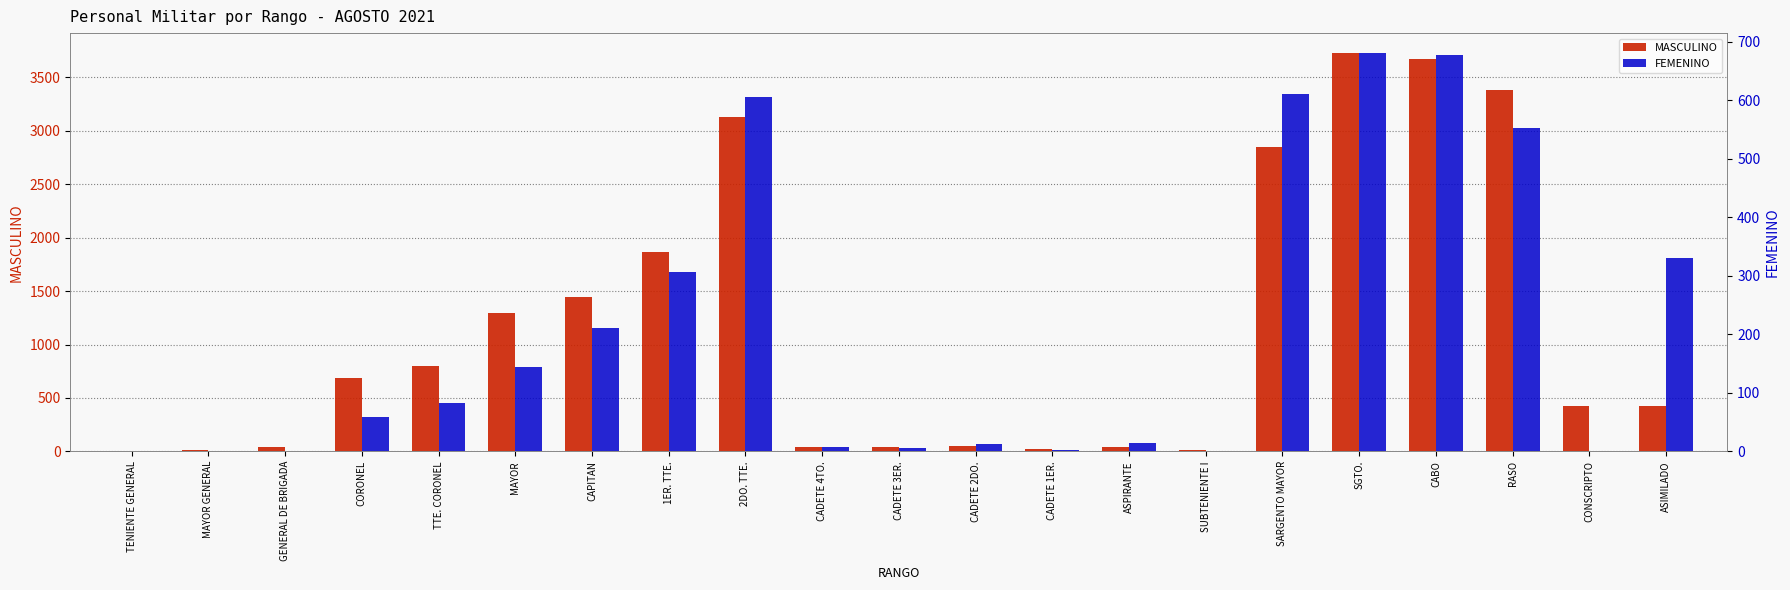

What are all the series names shown in the legend?

MASCULINO, FEMENINO